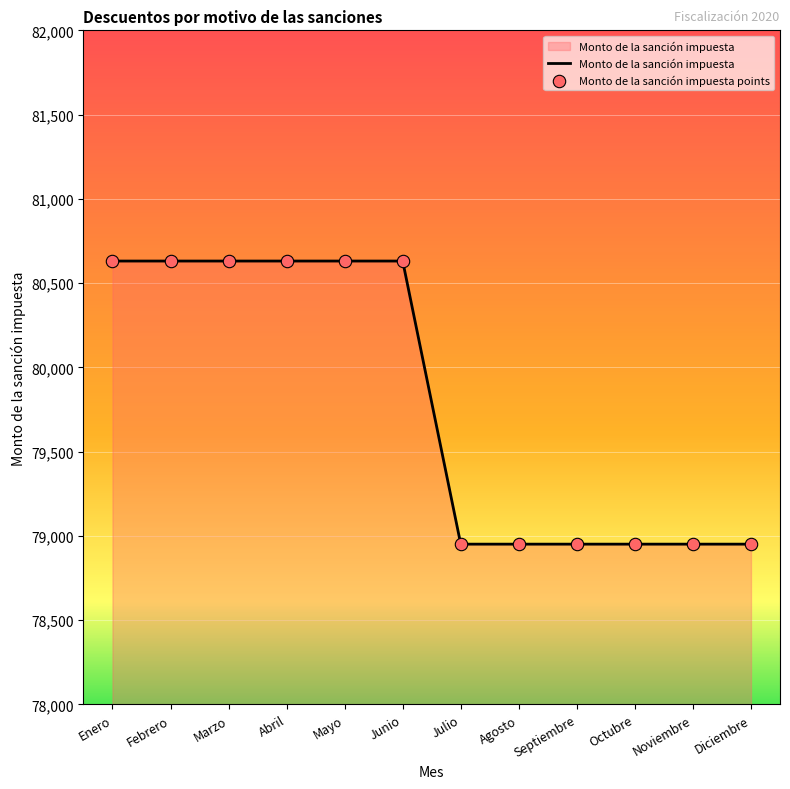

Approximately how many times larger is the value at Septiembre compared to Diciembre?

1.0